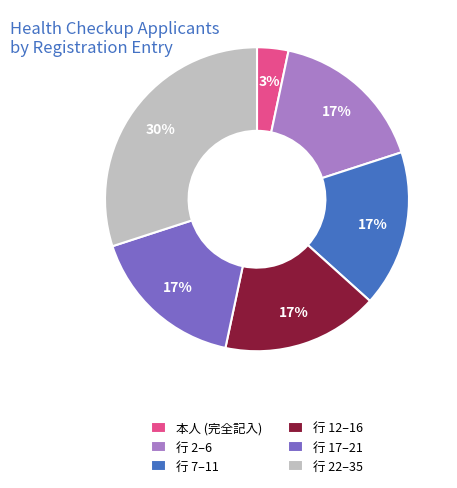

Combined, do 行 22–35 and 本人 (完全記入) account for over 50%?

No